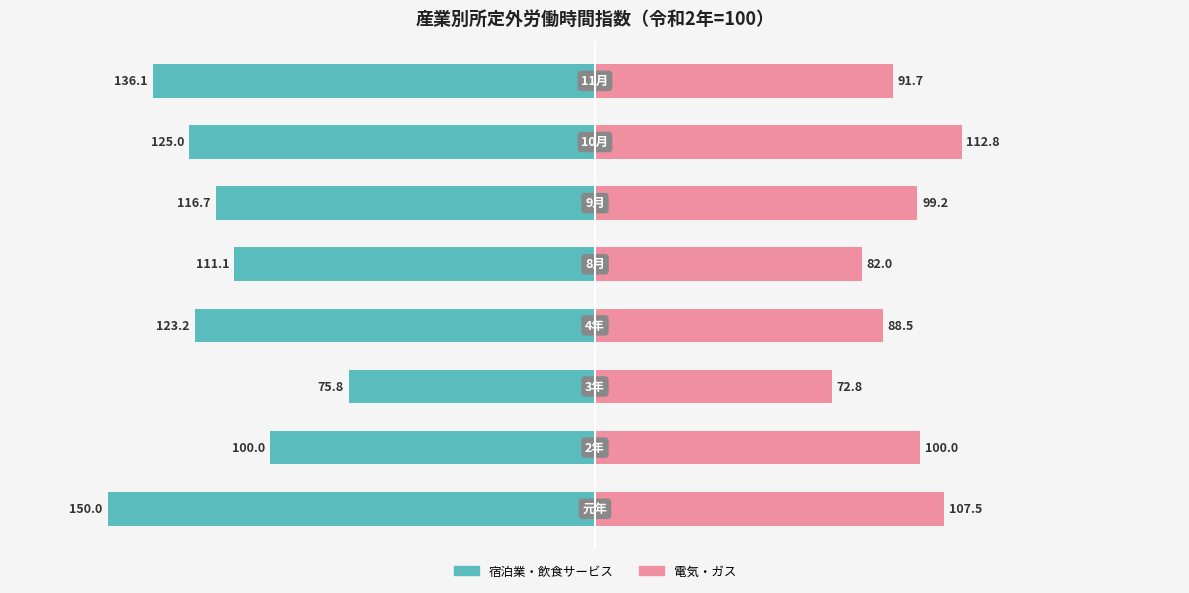

How many groups of bars are there?

8